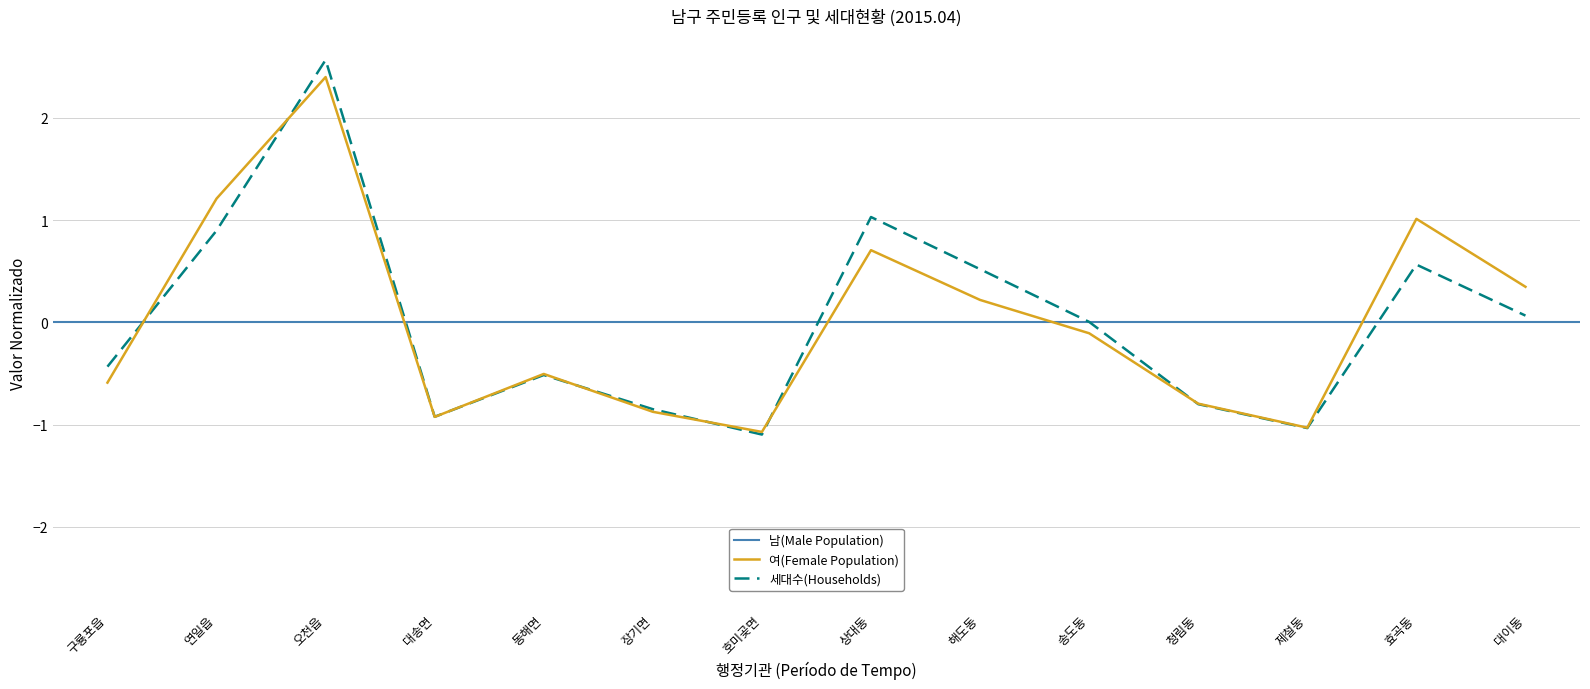

True or false: 세대수(Households) and 남(Male Population) intersect in this chart.

True